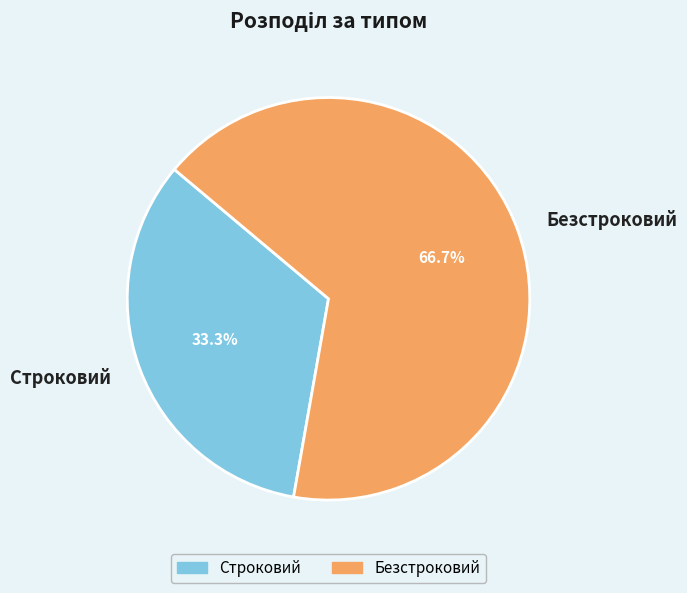

True or false: Строковий accounts for 33% of the total.

True